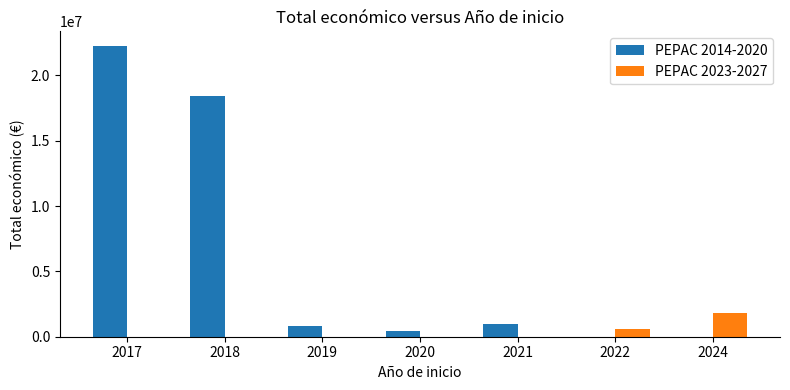

Reading left to right, what are all the values shown in this chart?

PEPAC 2014-2020: 22254908	18451715	826180	439594	976164	0	0
PEPAC 2023-2027: 0	0	0	0	0	593713	1798889